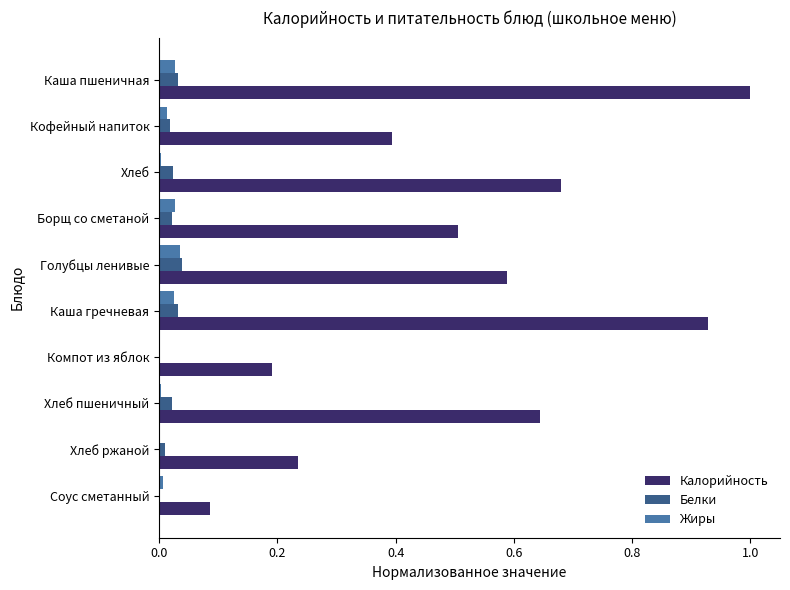

Which series has the largest total across all categories?

Калорийность